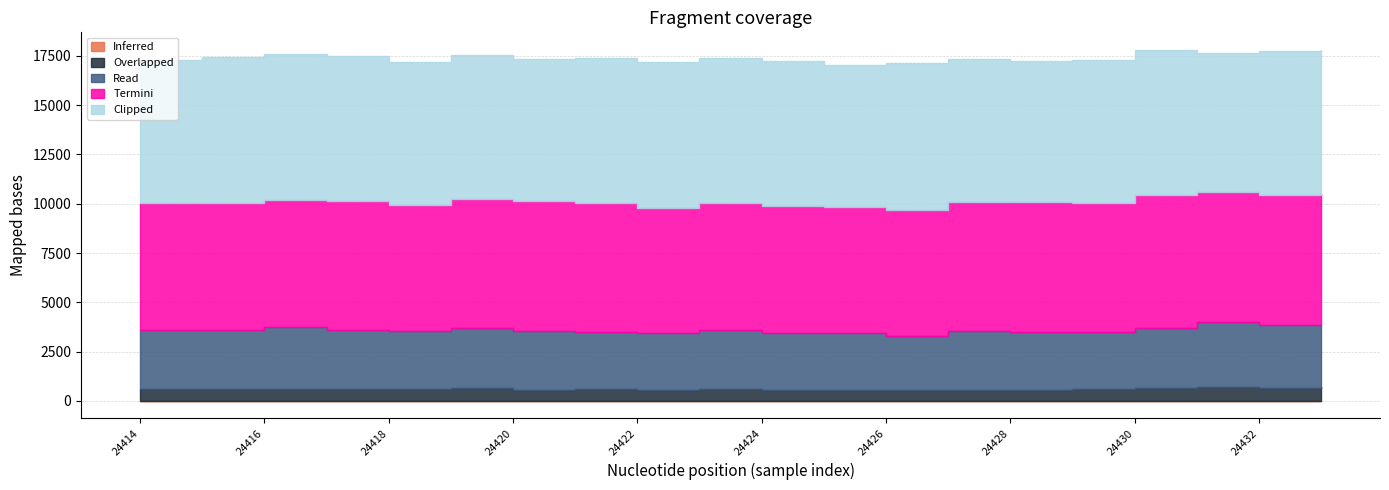

Where does the Read series first go above 2986?

24416